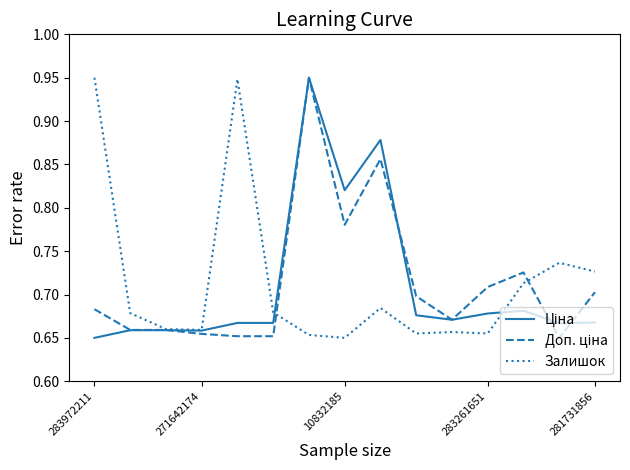

How many times do Залишок and Ціна cross each other?

2